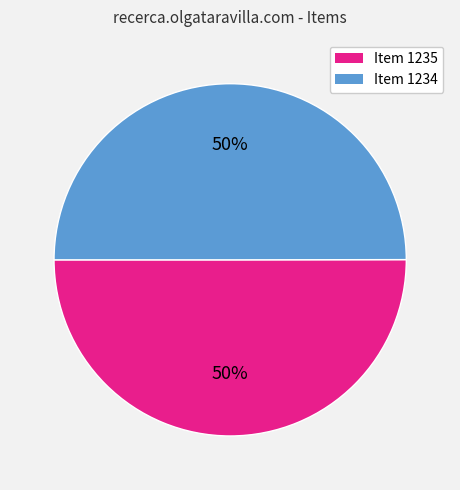

How many slices are in this pie chart?

2